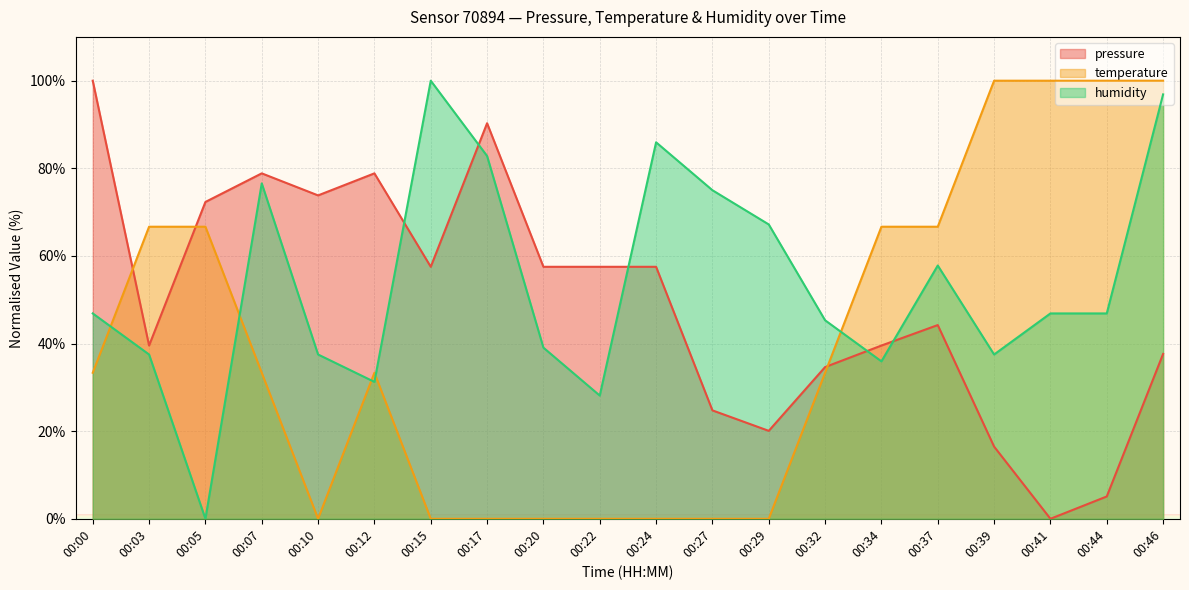

How many times do humidity and temperature cross each other?

5